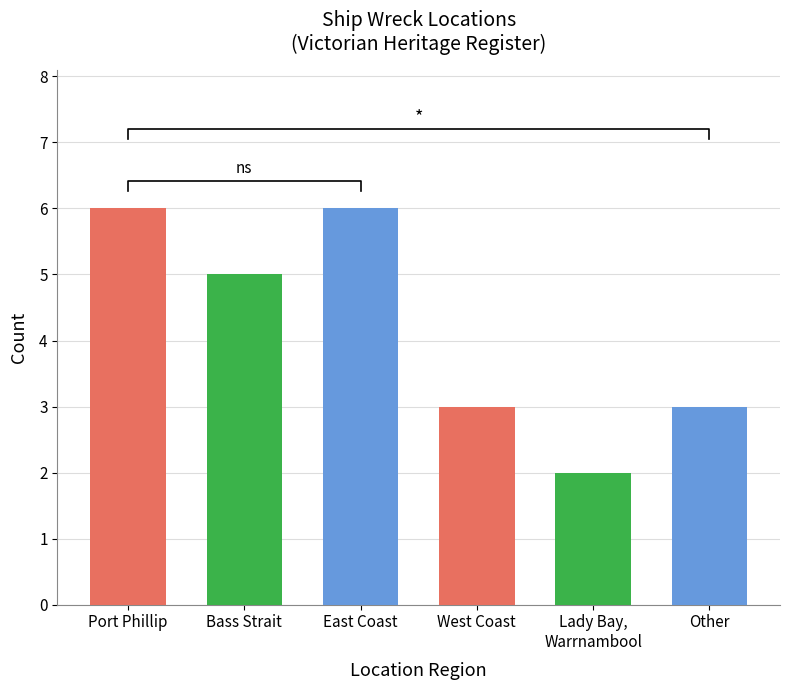

Count the number of categories in the chart.

6